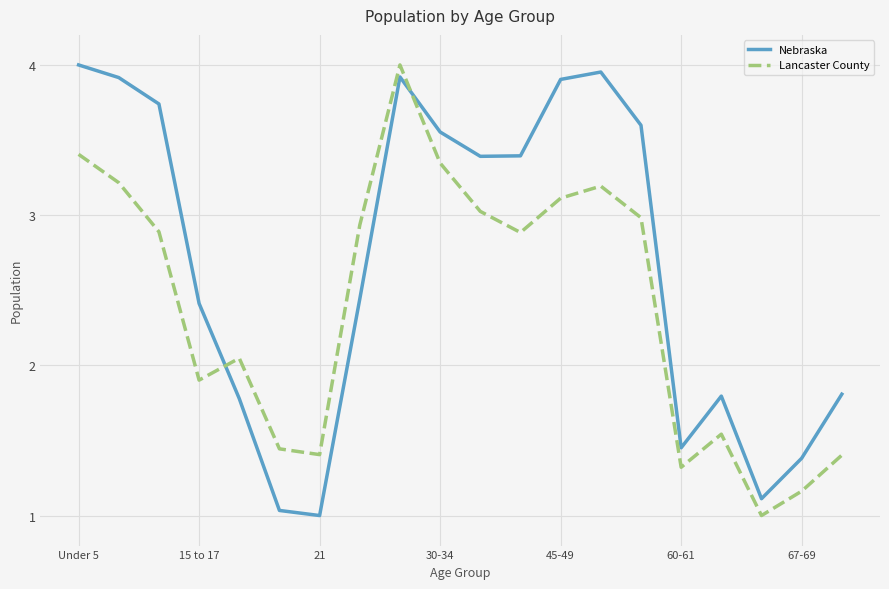

True or false: Lancaster County and Nebraska intersect in this chart.

True